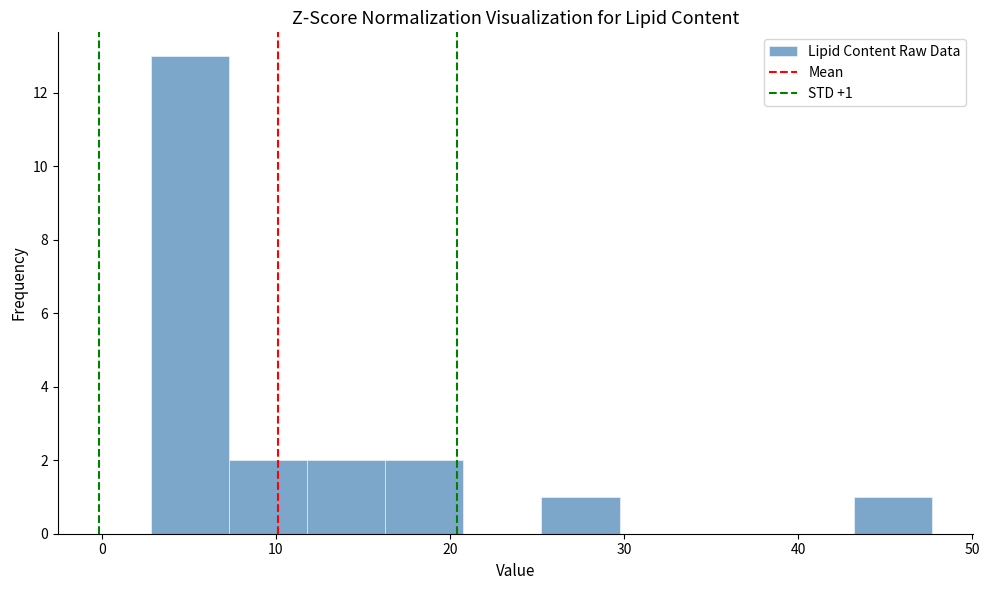

Over which range of the x-axis is the bar tallest?

3 to 7